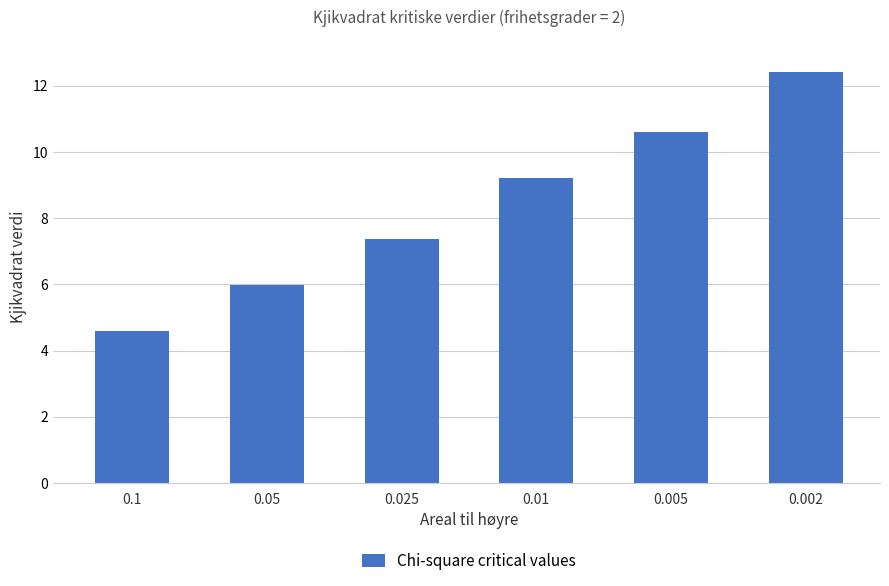

Reading left to right, list all the values displayed in this chart.

0.1=4.6	0.05=6.0	0.025=7.4	0.01=9.2	0.005=10.6	0.002=12.4